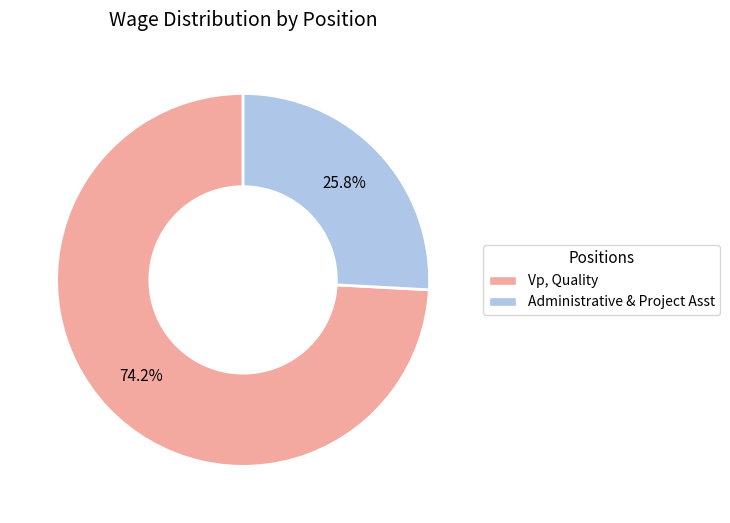

What percentage do Administrative & Project Asst and Vp, Quality together represent?

100.0%